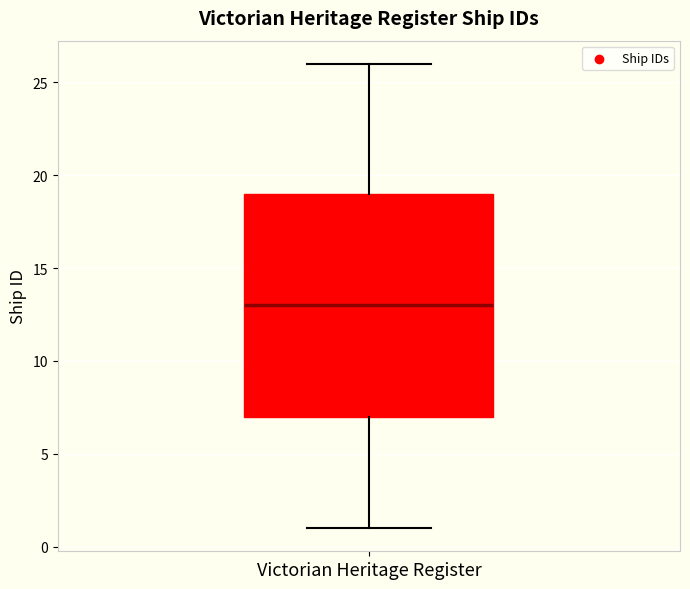

Read this box plot against the y-axis: the position of the median line, the range covered by the box, and the ends of both whiskers. The values are not printed on the chart, so give them approximately, as read against the axis.

median 13, box 7 to 19, whiskers 1 to 26